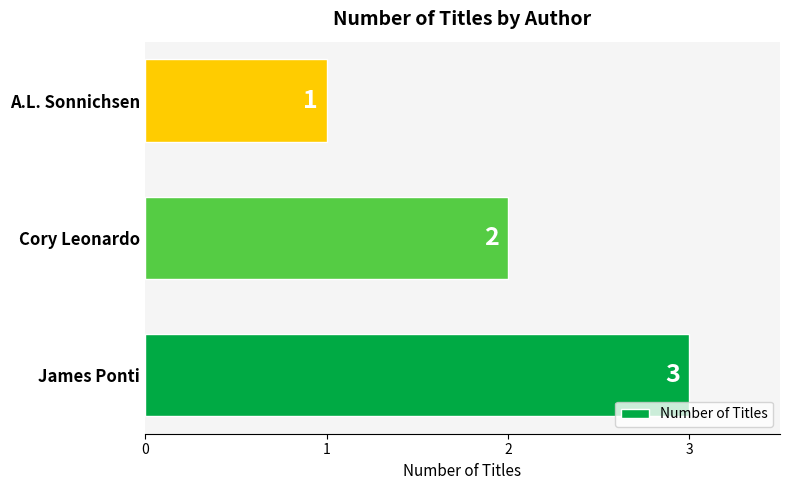

What is the minimum value shown in the chart?

1